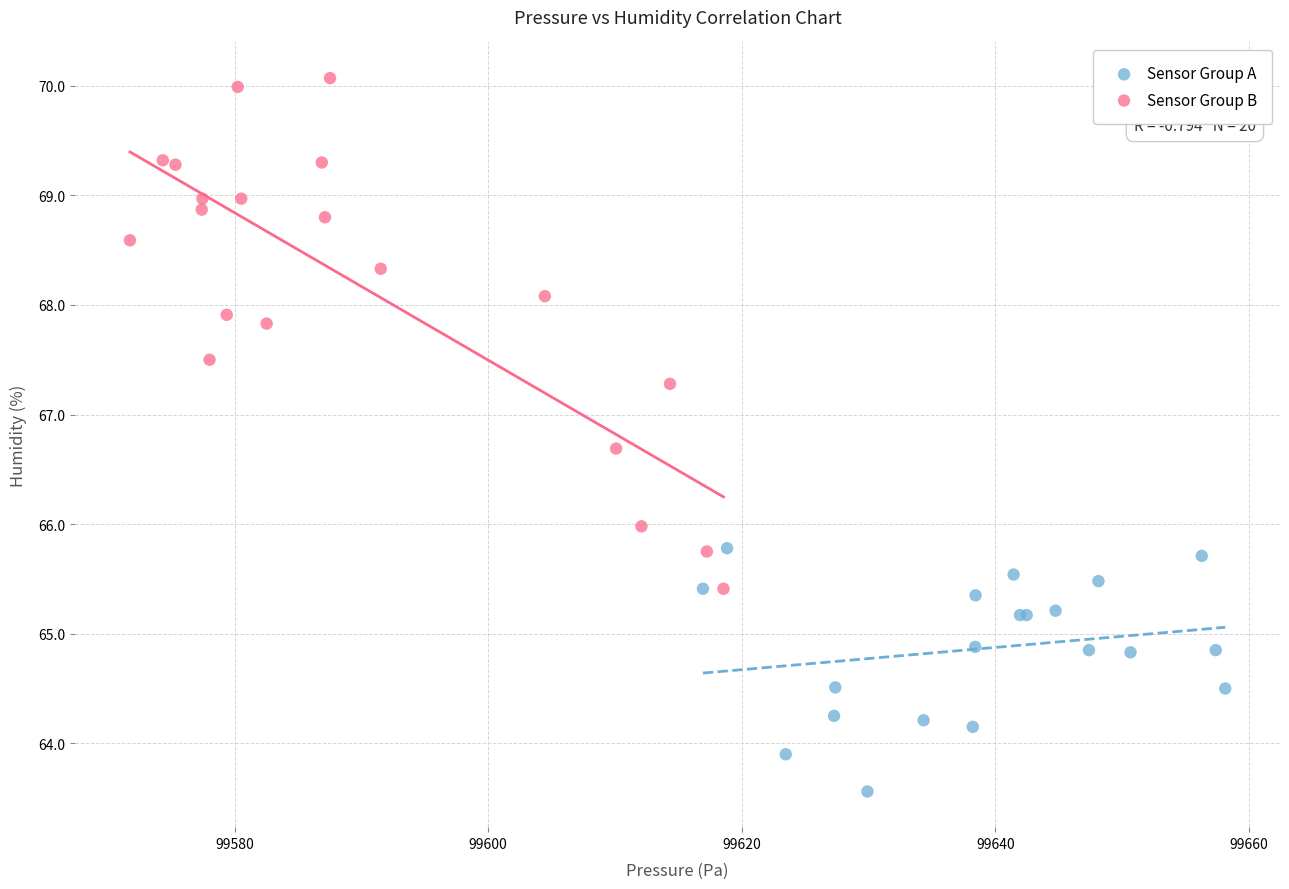

Which series has the widest spread of Y values?

Sensor Group B